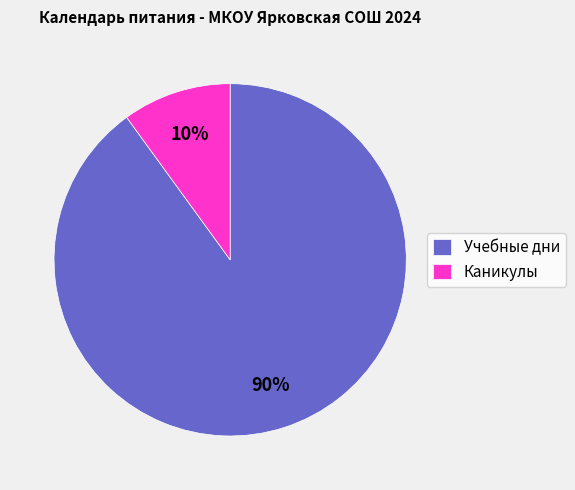

Is Каникулы the majority of the pie?

No